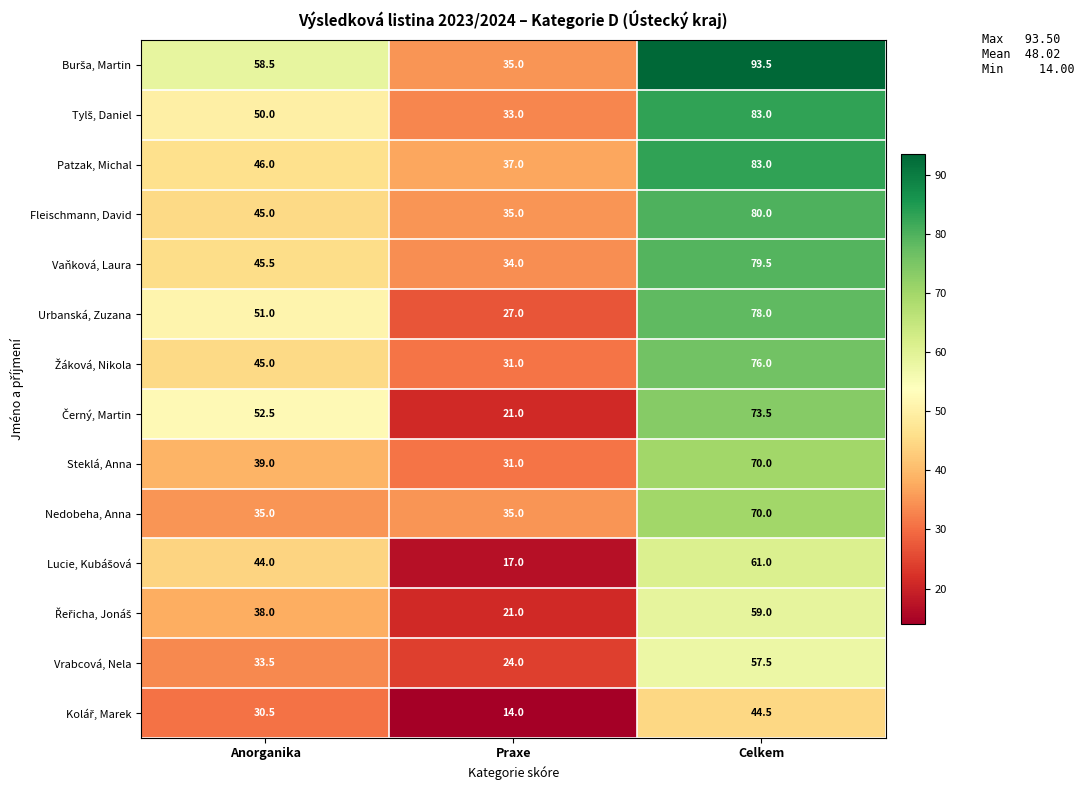

At which category is the sum across all series the highest?

Celkem